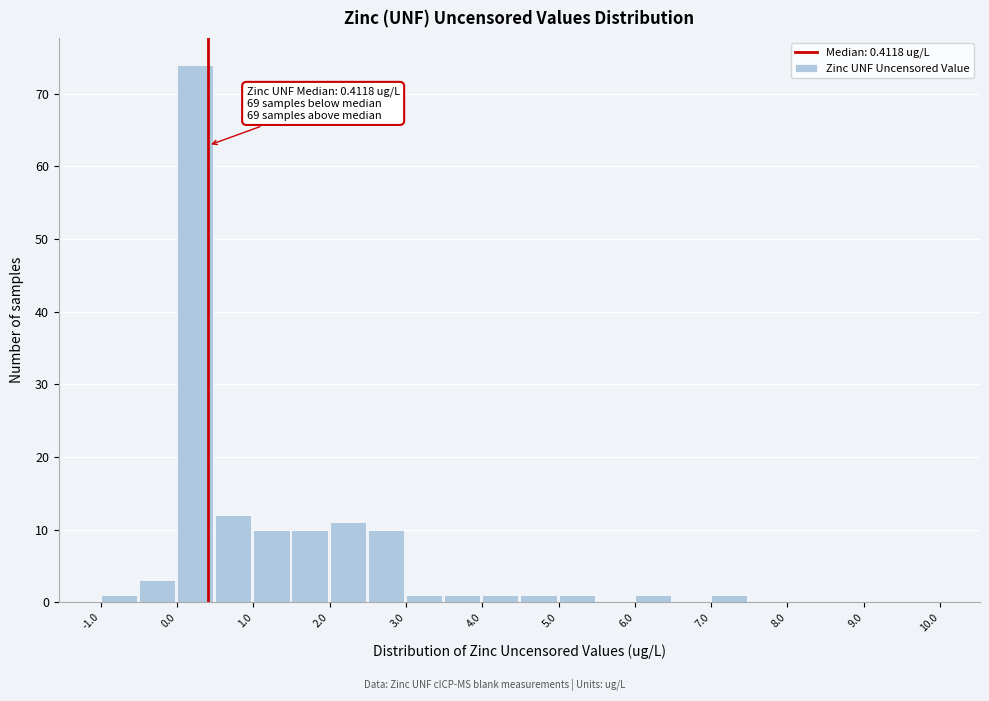

Which range on the x-axis has the tallest bar?

0.0 to 0.5